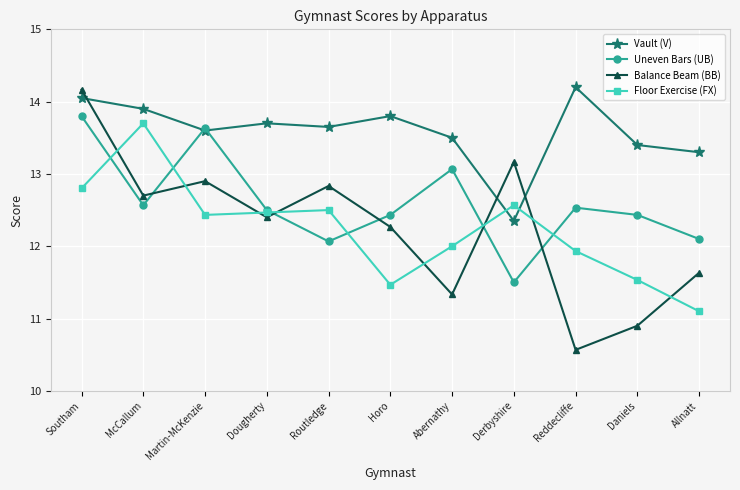

What is the label of the 9th point from the left?

Reddecliffe